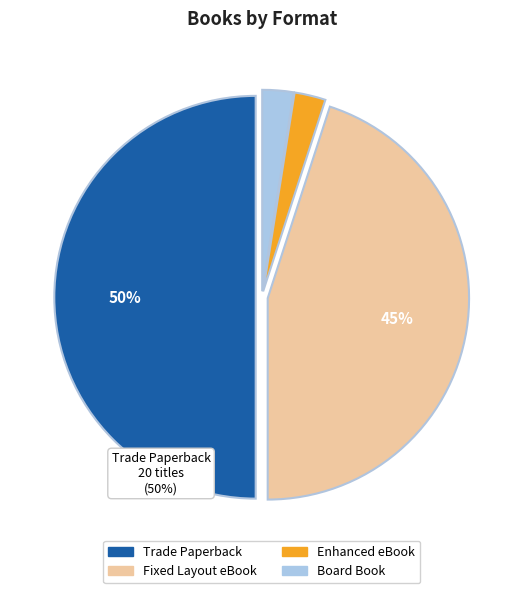

Does Fixed Layout eBook account for over 50% of the chart?

No